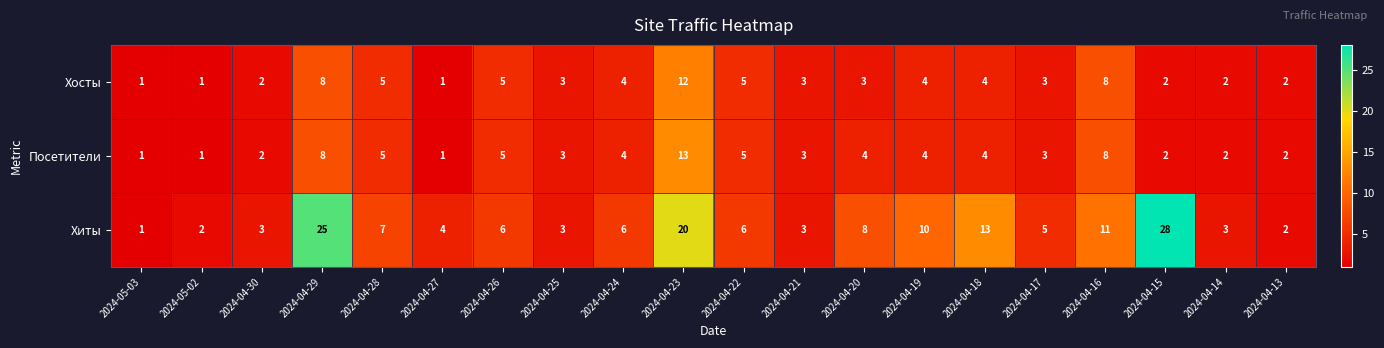

At which label does Хосты reach its peak?

2024-04-23